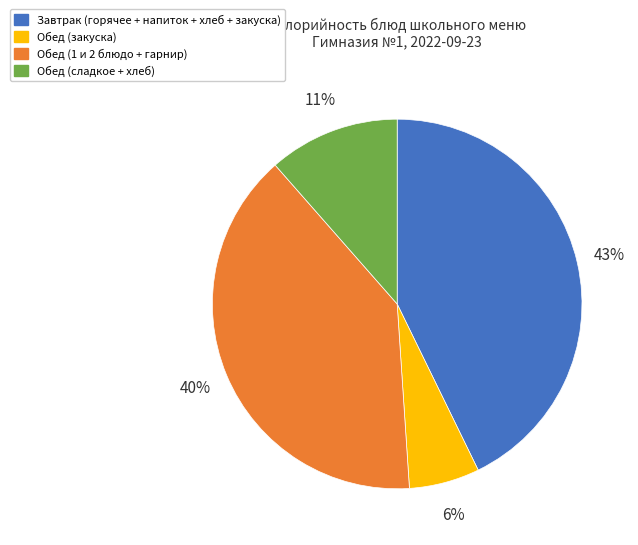

To the nearest percent, what is the difference between the largest and smallest slice percentages?

37%